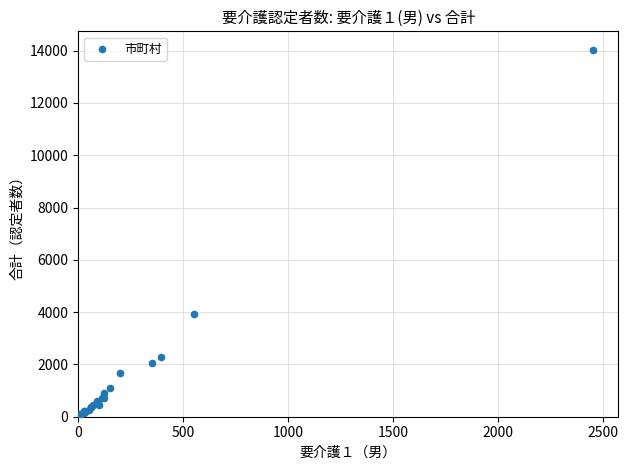

What Y value in the scatter plot is closest to 7022?

3913